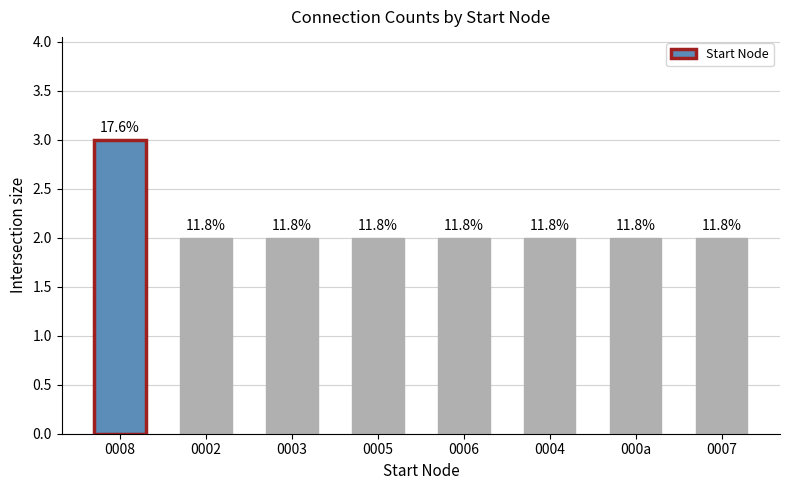

Does the chart contain any negative values?

No